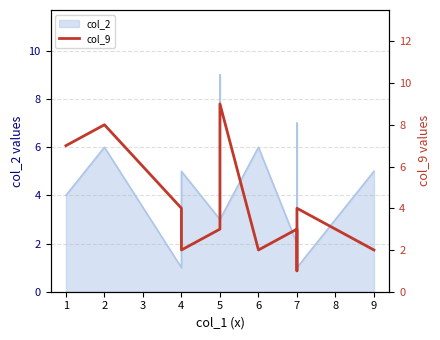

What is the approximate value at 7?

3